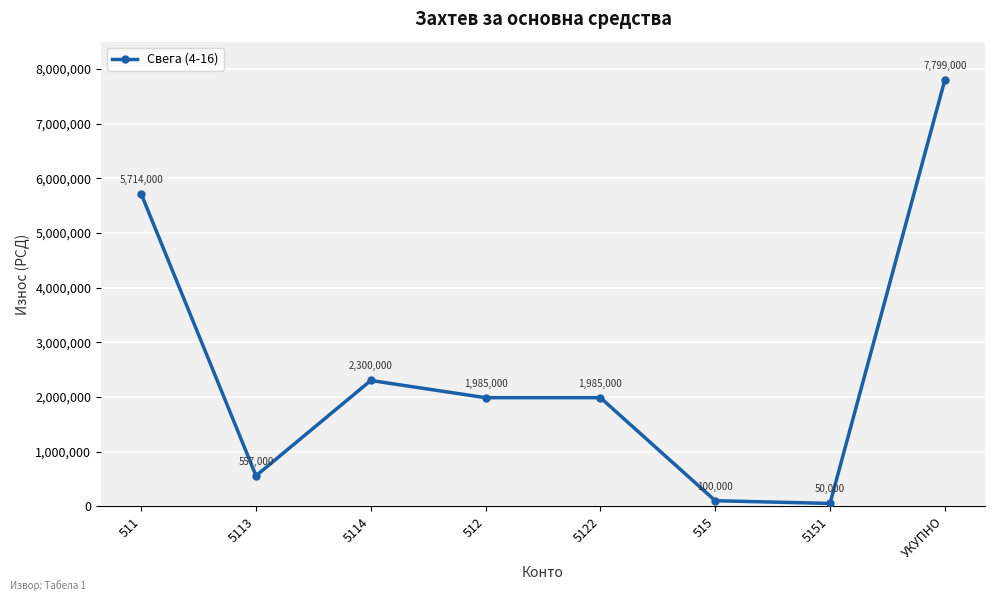

At which category does the data reach its first local valley?

5113